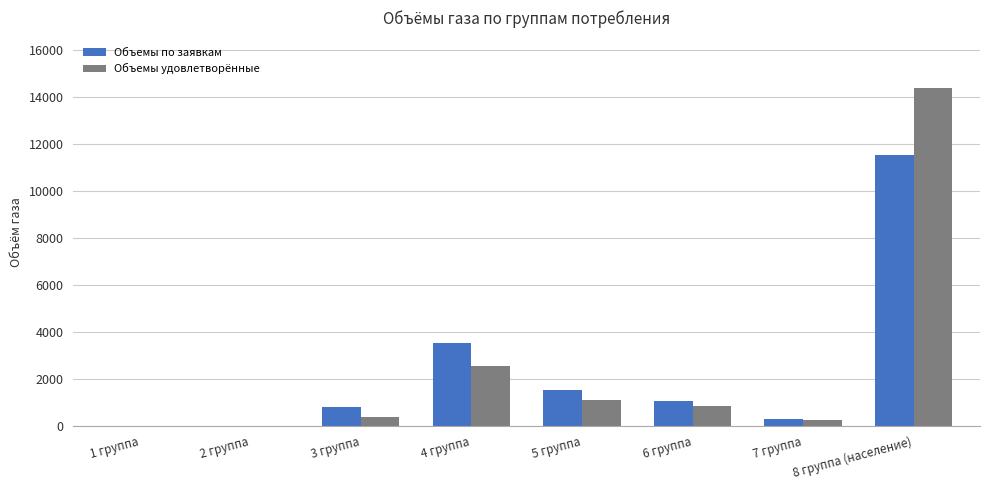

At which category does the chart reach its peak across all series?

8 группа (население)